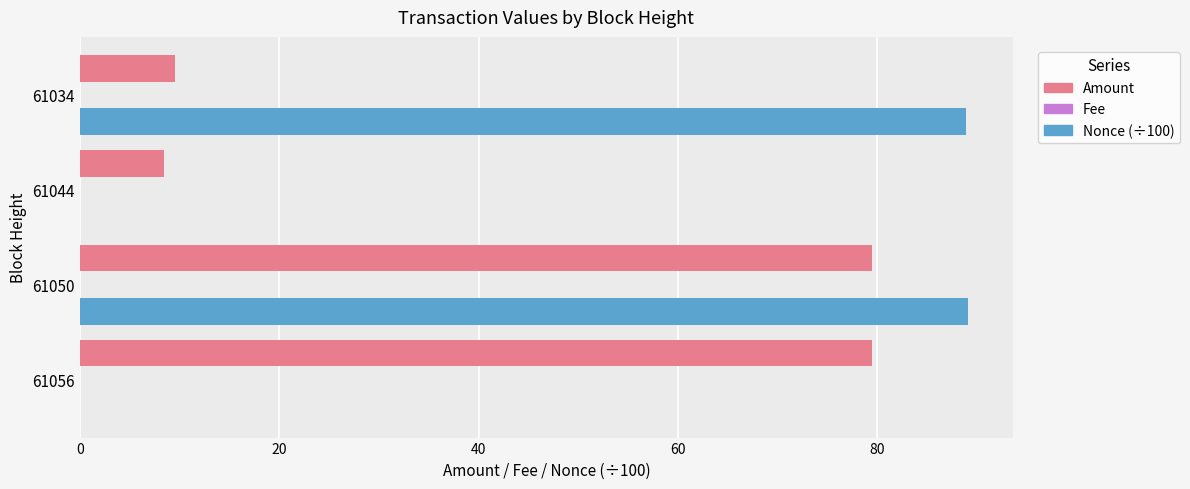

Is it true that Amount equals 79.5 at 61050?

True